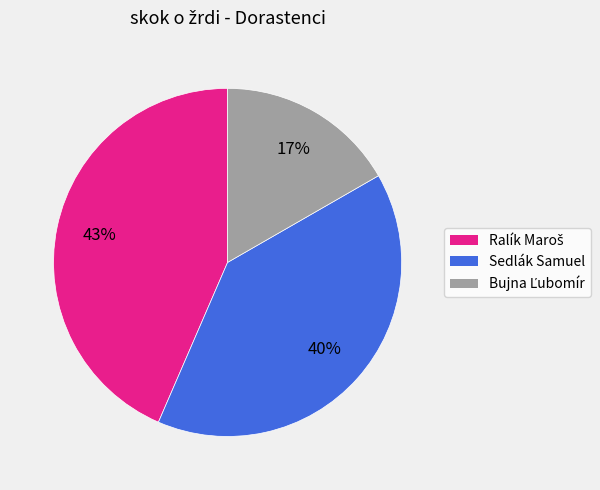

To the nearest percent, what is the average slice percentage?

33%